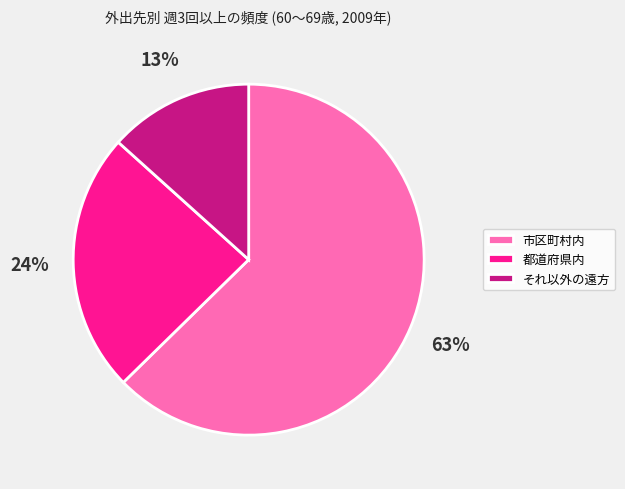

Combined, do 市区町村内 and 都道府県内 account for over 50%?

Yes